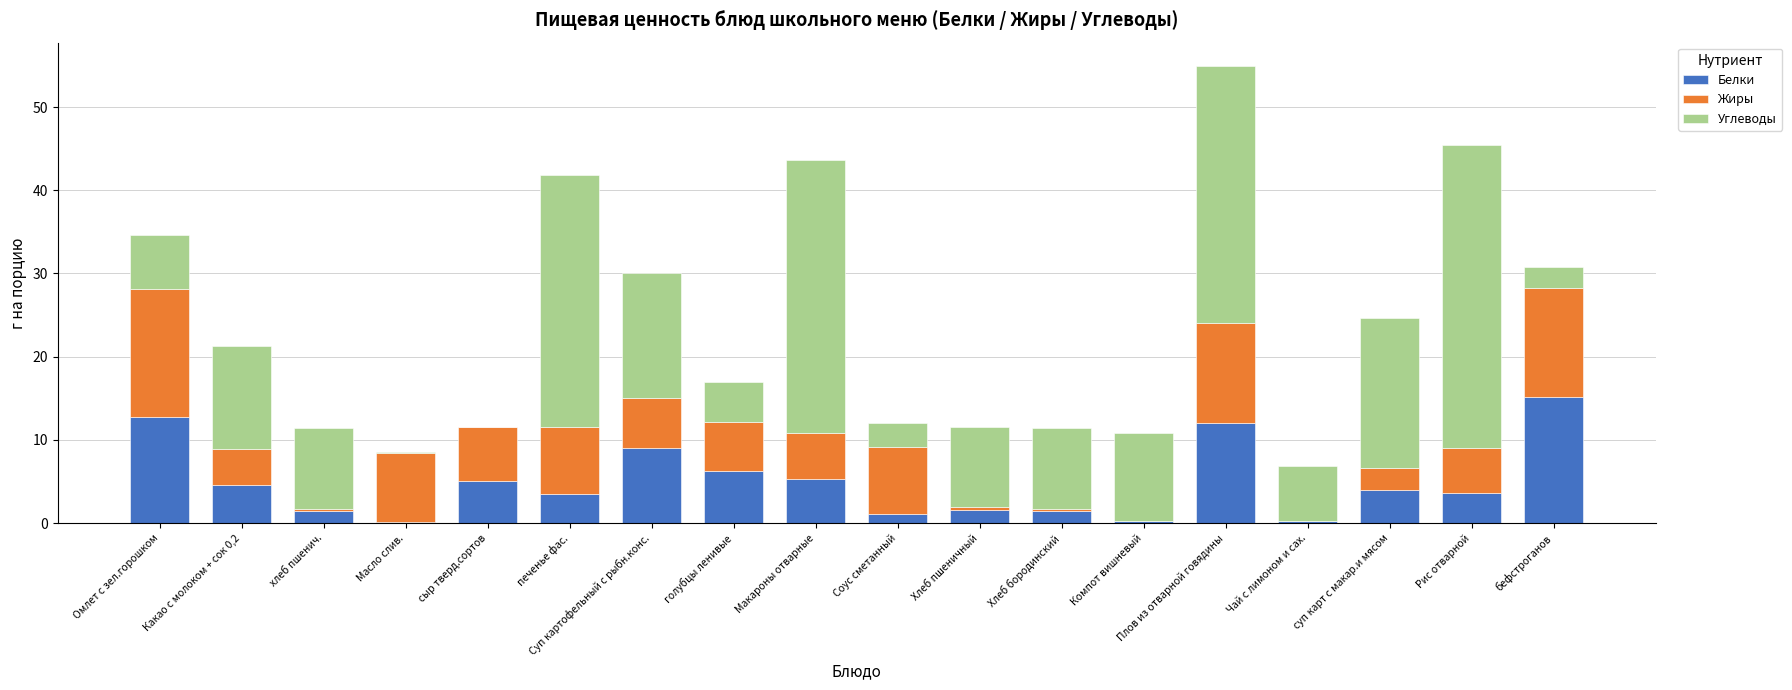

What is the highest value of the Белки series?

15.2